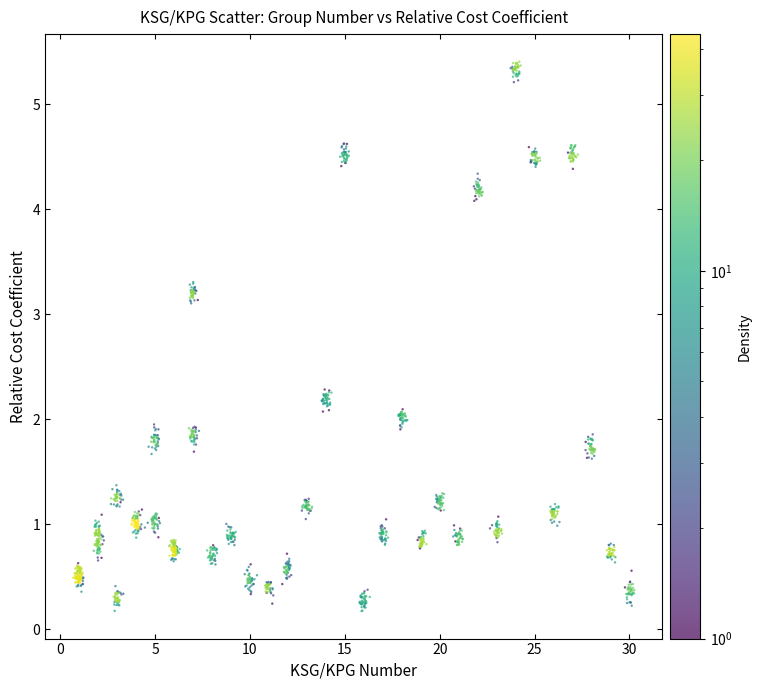

What is the range of Y values (max minus min)?

5.2